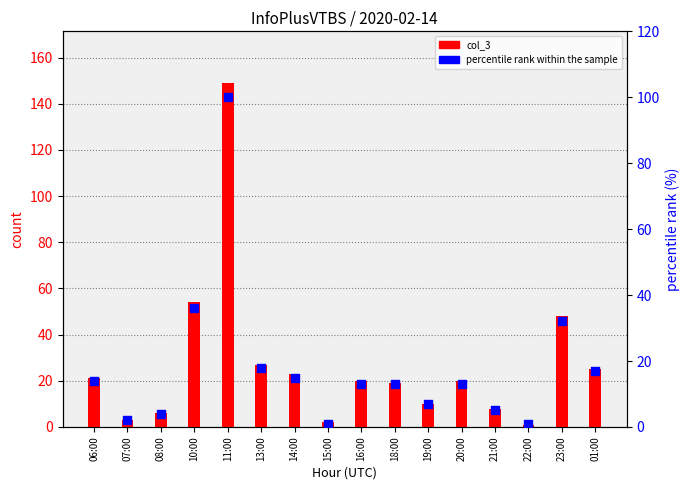

Which series has the largest total across all categories?

col_3